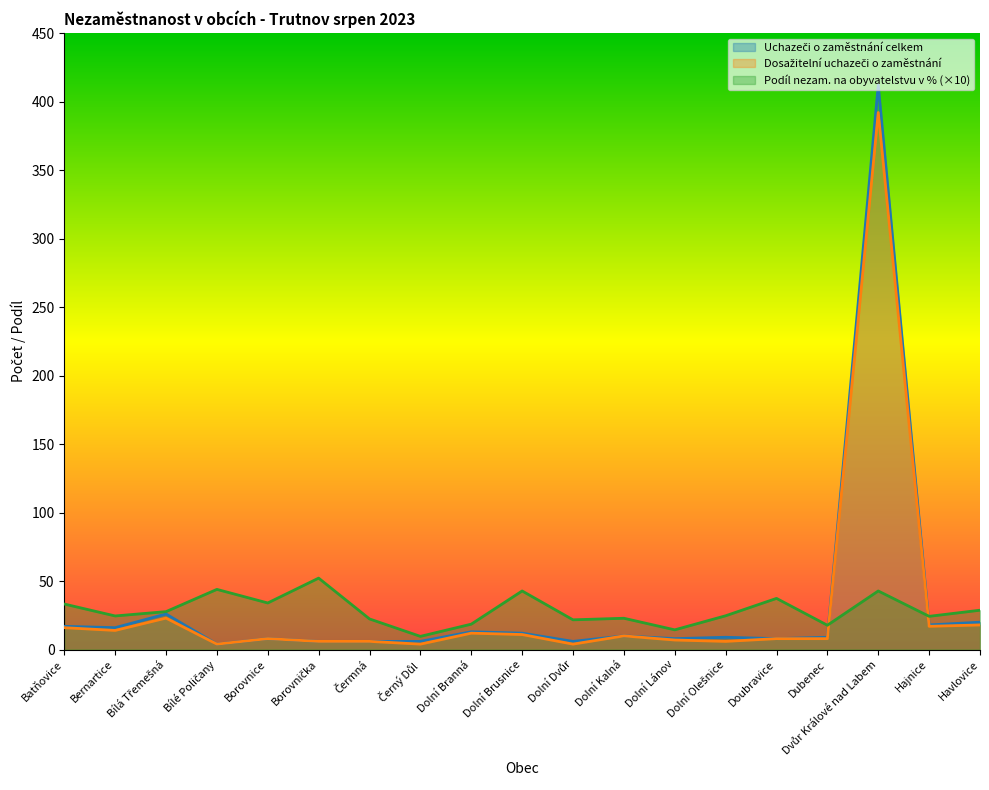

True or false: Uchazeči o zaměstnání celkem has more than 2 interior local peaks.

True